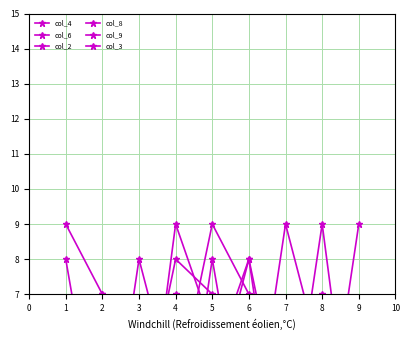

What is the maximum value for col_2?

9